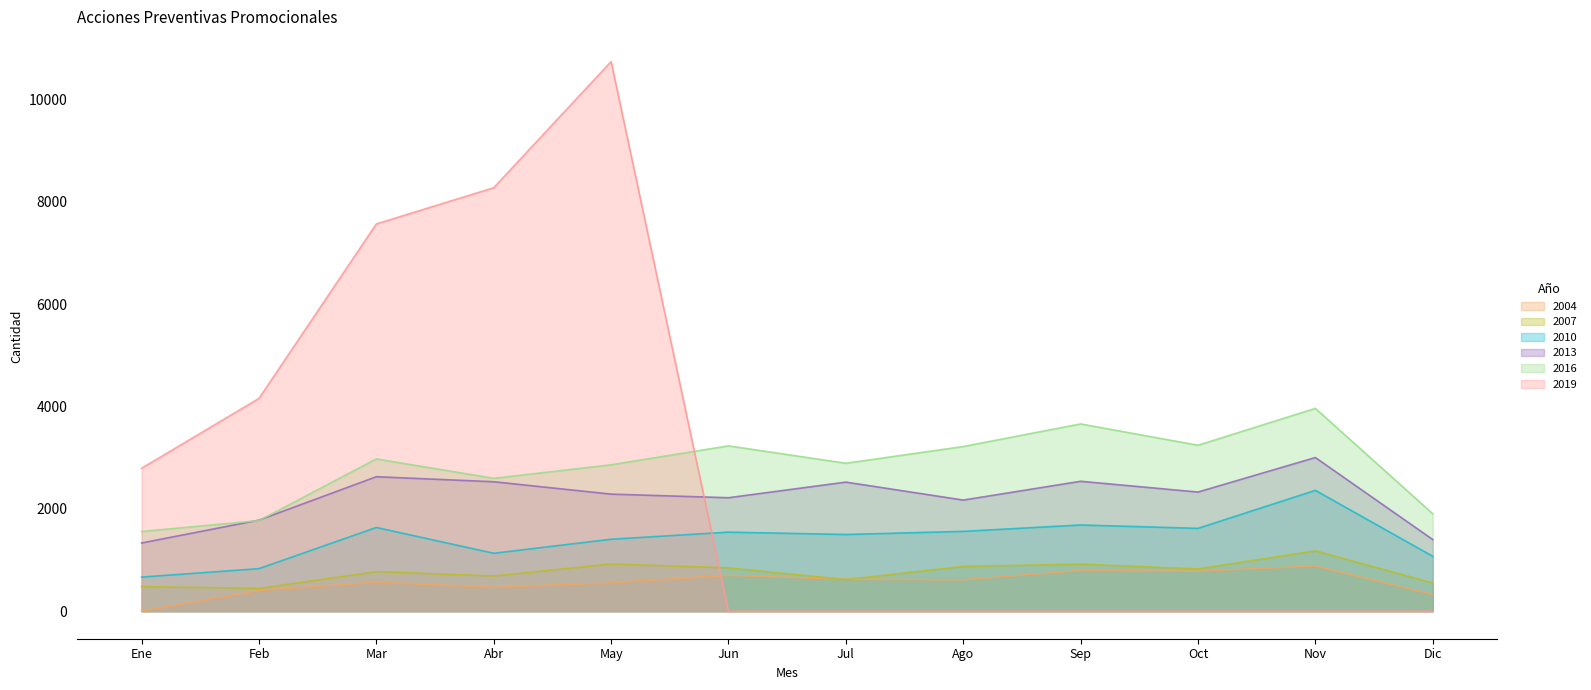

At which label is 2016 closest to 2760?

May